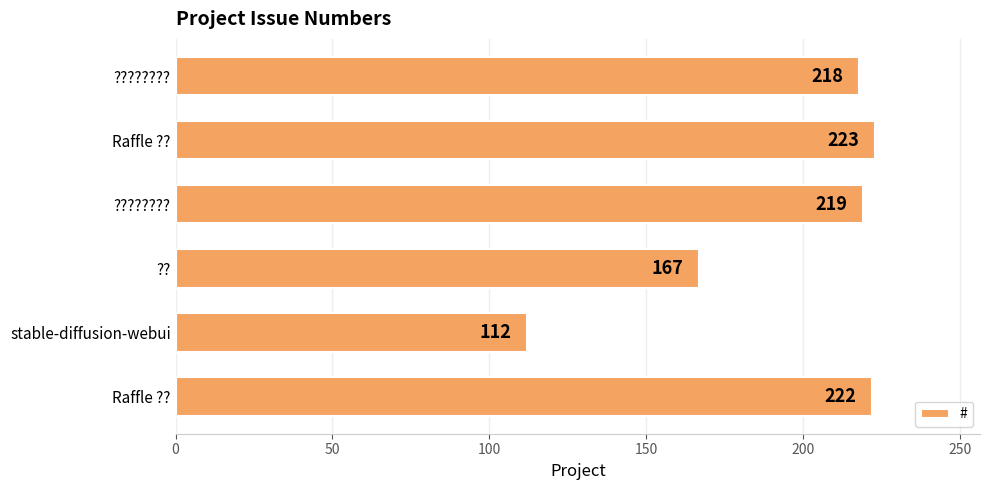

Count the number of data series in this chart.

1